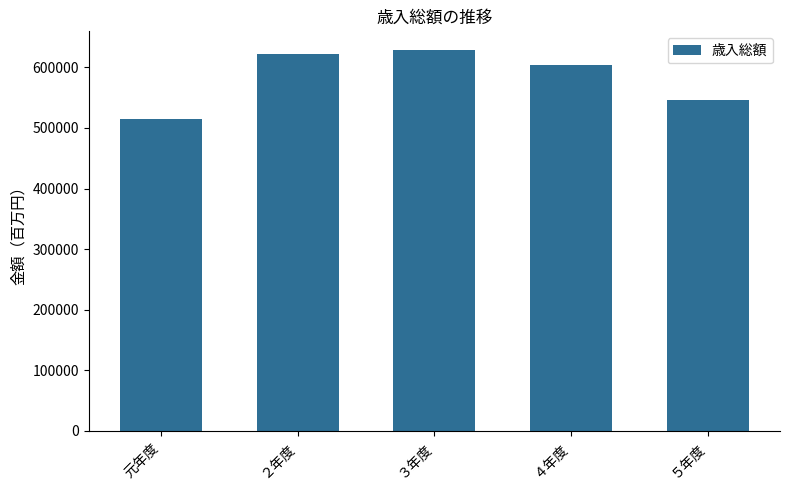

Which has a higher value, 元年度 or ４年度?

４年度